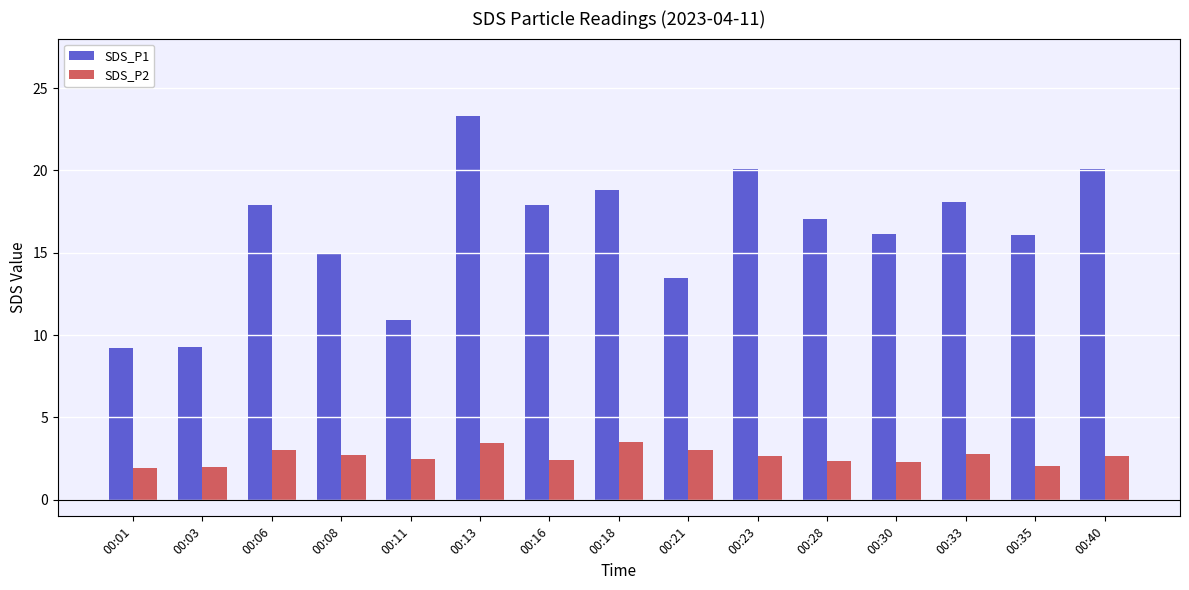

What is the total value across all series at 00:33?

20.9